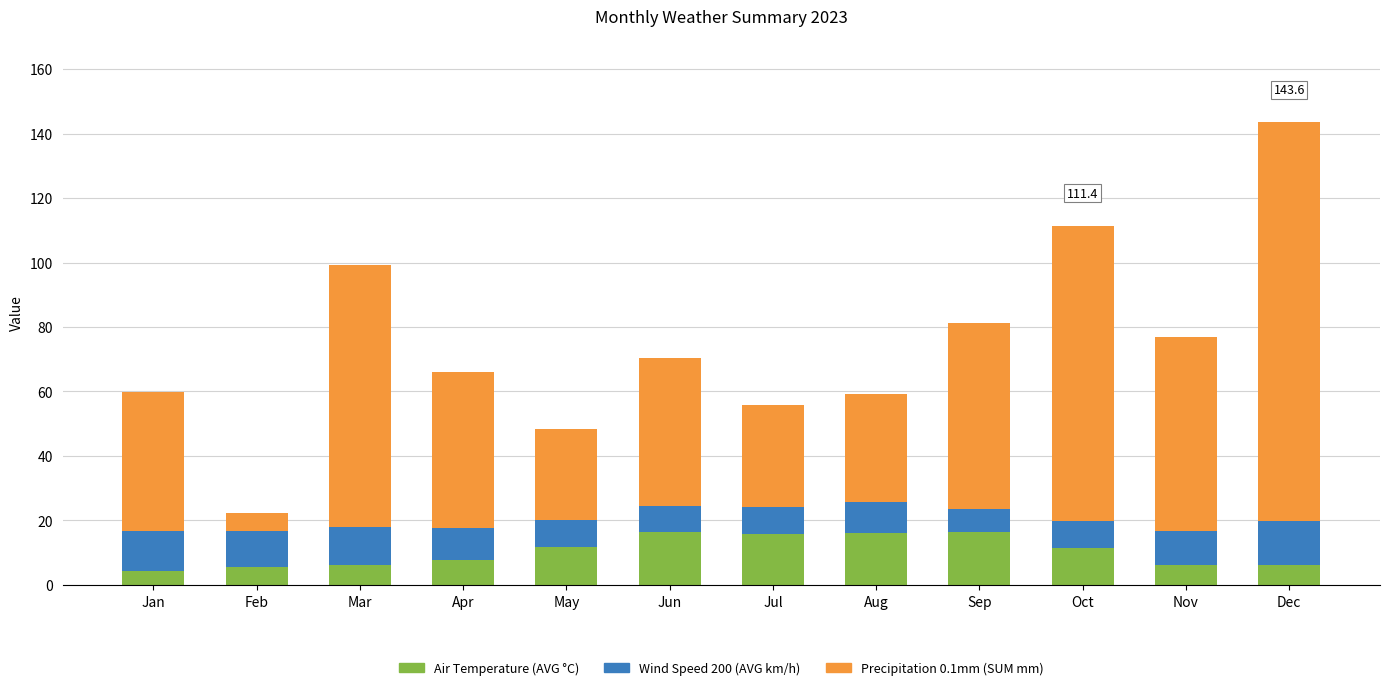

What is the difference between the maximum and minimum values in the Air Temperature (AVG °C) series?

12.0